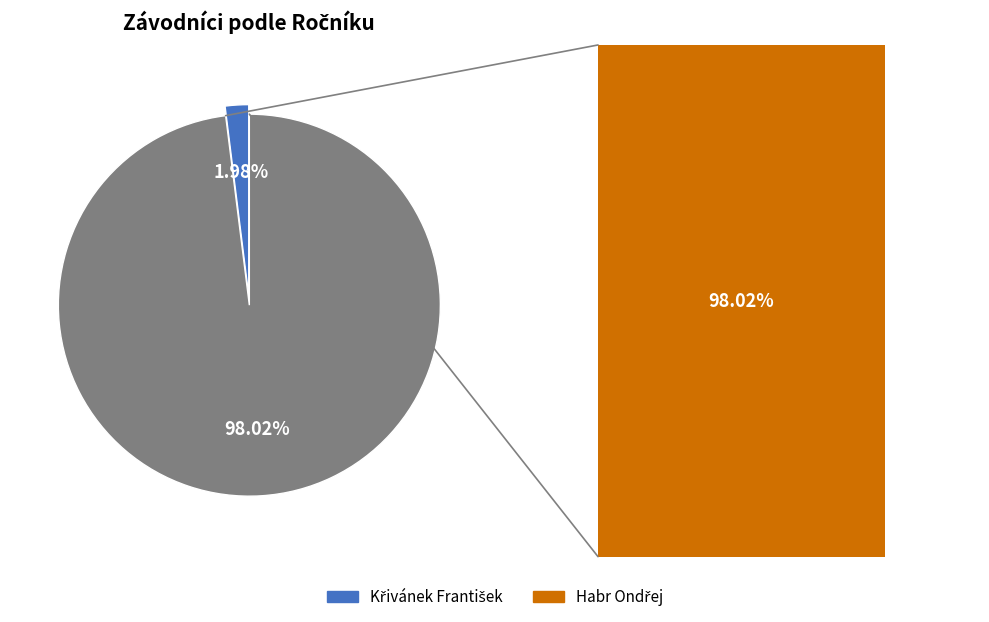

What is the largest slice in the pie chart?

Habr Ondřej